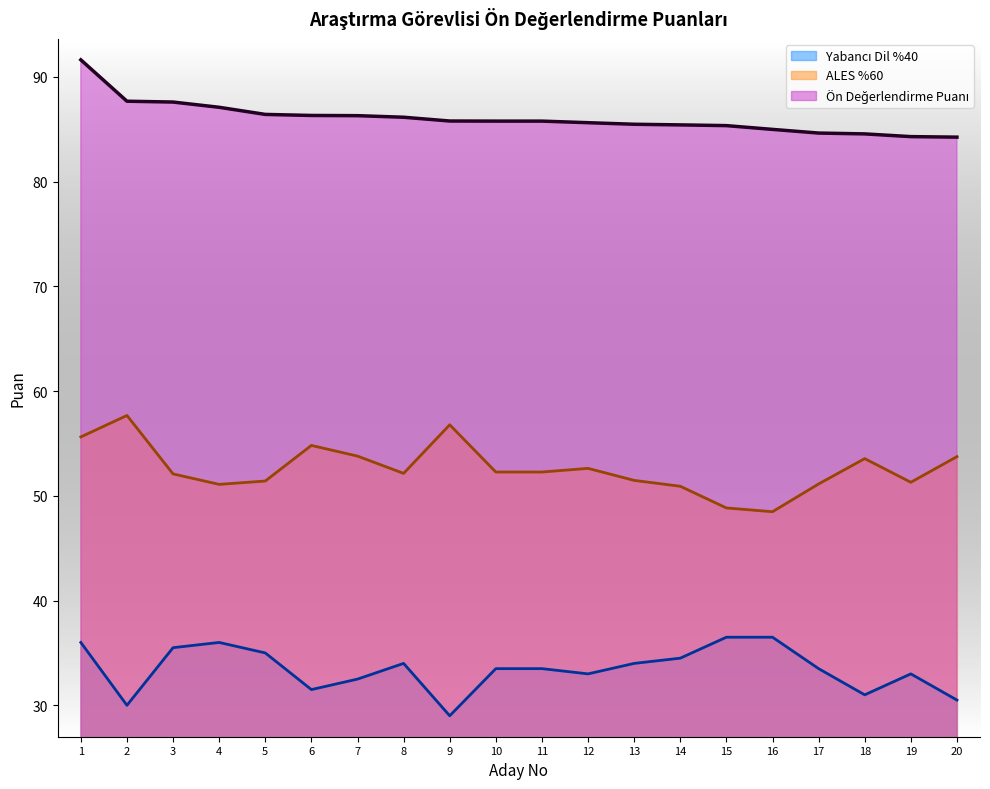

What is the sum of all Yabancı Dil %40 values?

669.0